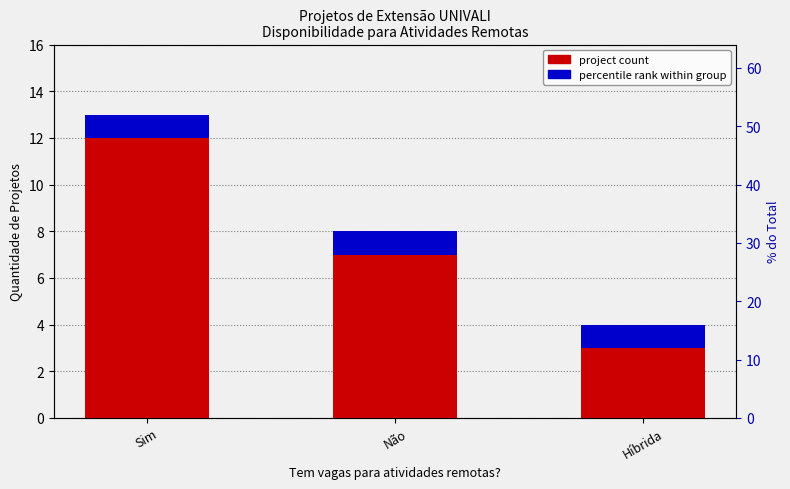

List the series in order of their peak value, lowest first.

percentile rank, project count